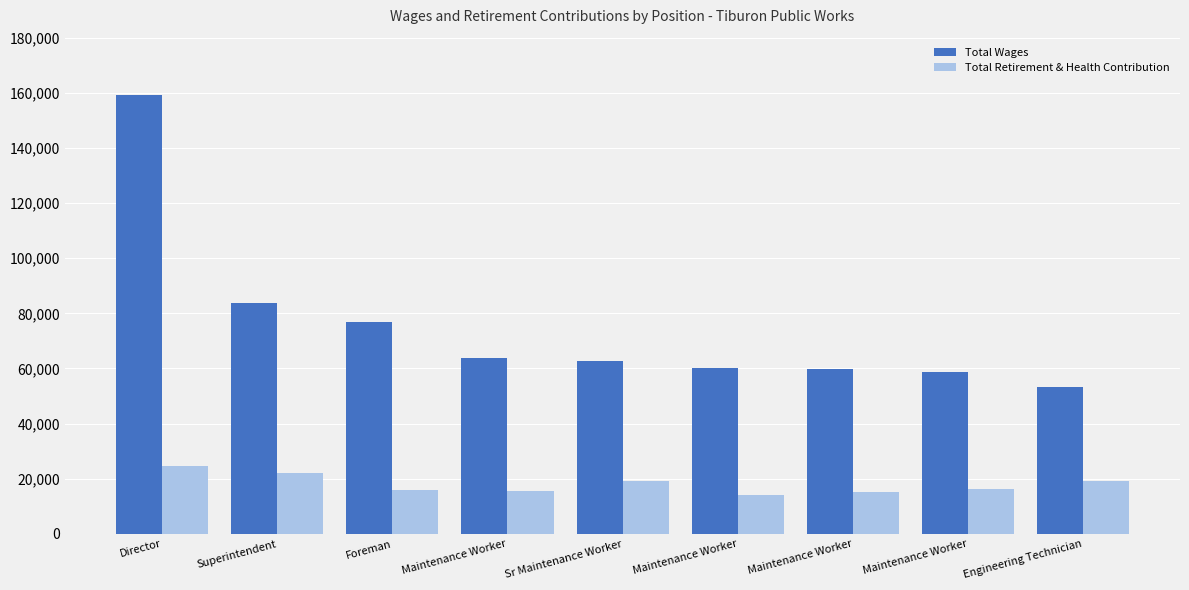

What is the difference between the maximum and minimum values in the Total Retirement & Health Contribution series?

10666